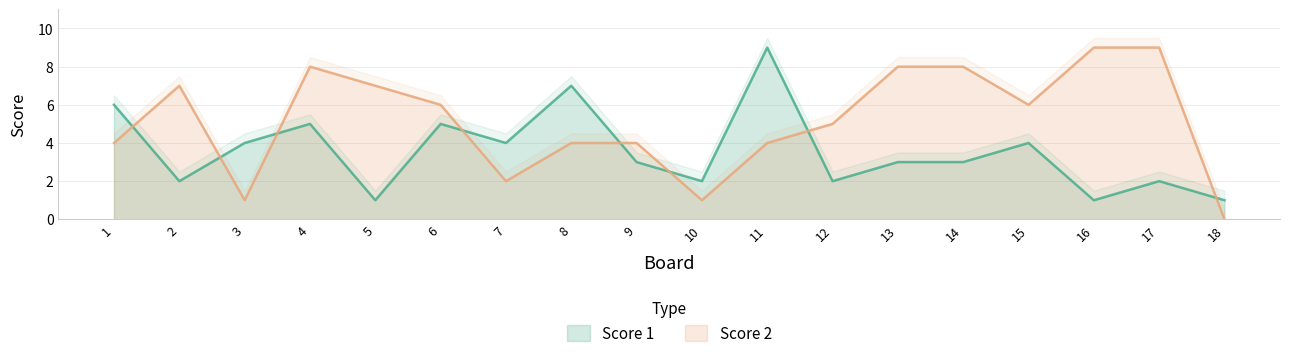

What is the average value of the Score 2 series?

5